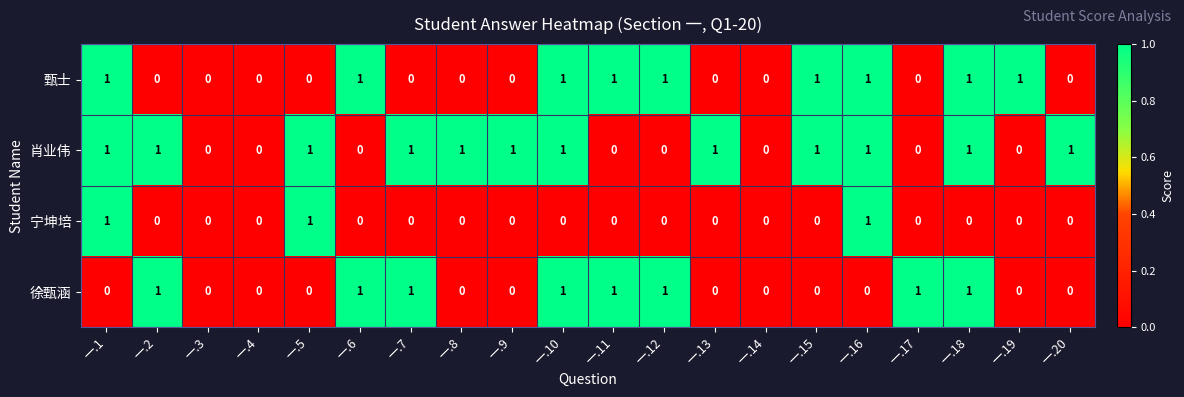

Which series changed the most between 一.2 and 一.18?

甄士